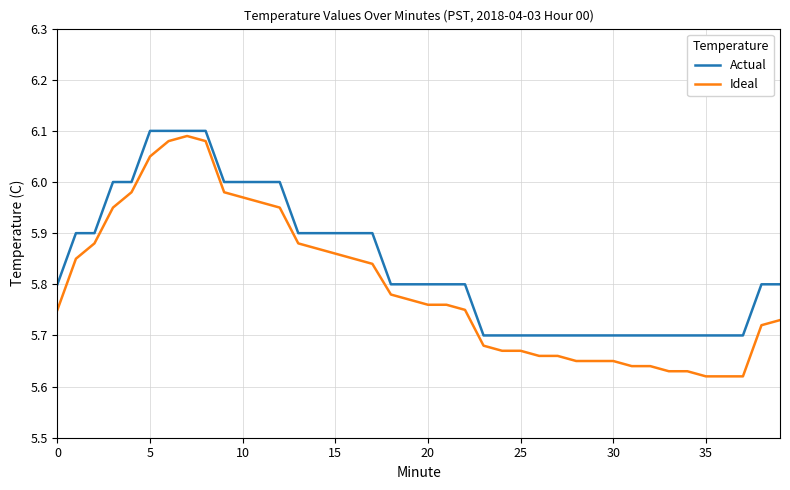

Which series has the largest total across all categories?

Actual